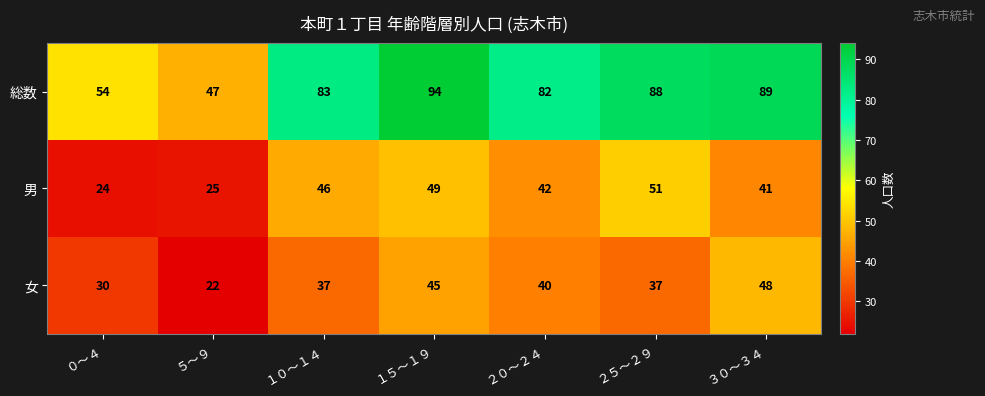

At how many categories does at least one series exceed 53?

6